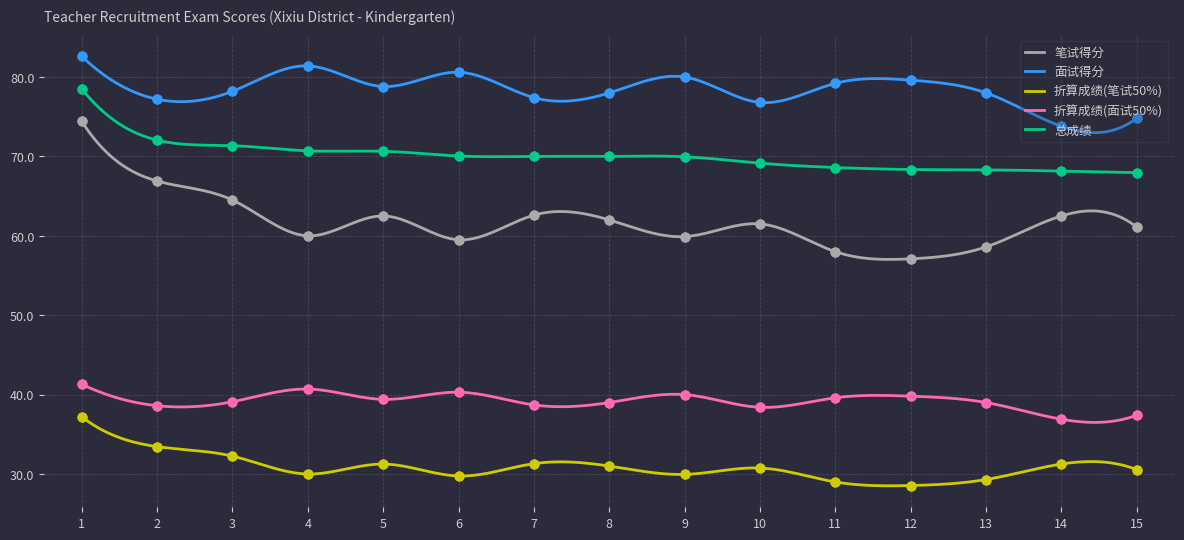

At how many categories does at least one series exceed 38?

15